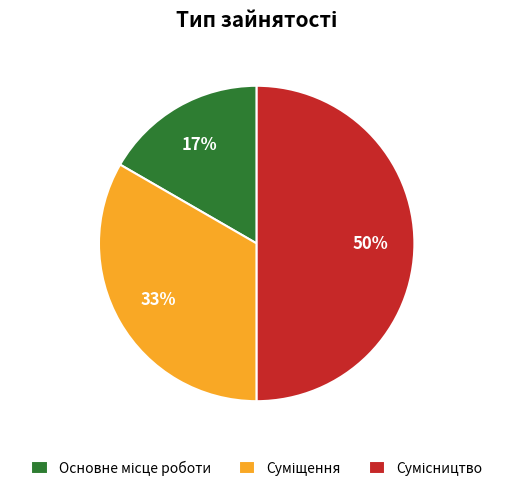

To the nearest percent, what is the average slice percentage?

33%